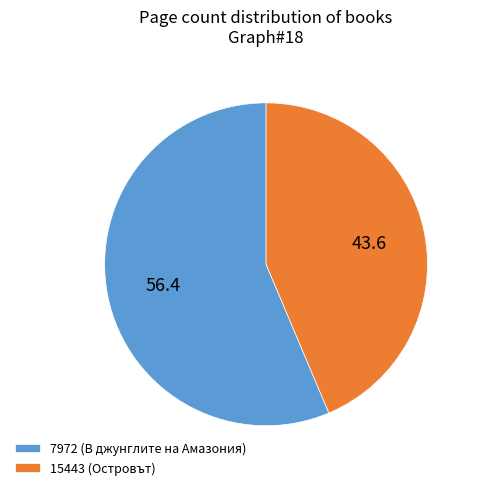

Count the number of slices in the pie.

2